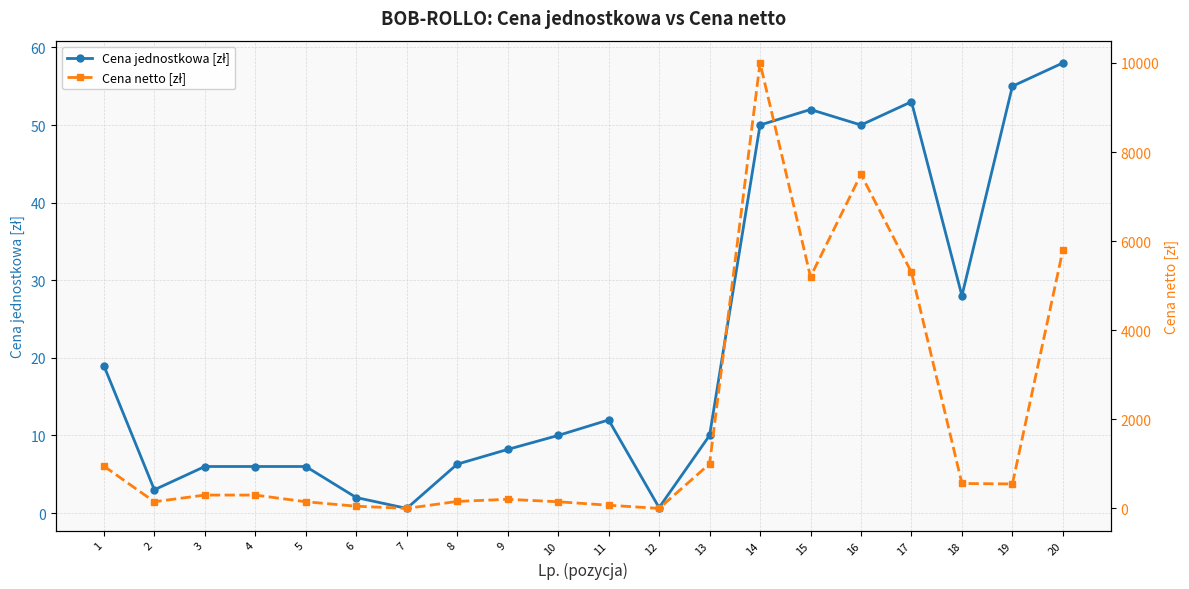

List the series in order of their overall mean, lowest first.

Cena jednostkowa [zł], Cena netto [zł]